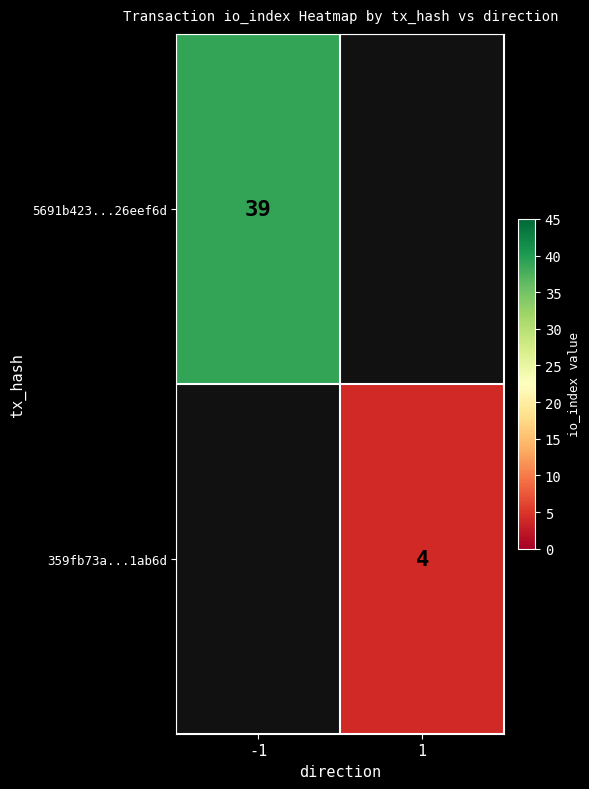

True or false: 359fb73a...1ab6d has a value of 4 at 1.

True